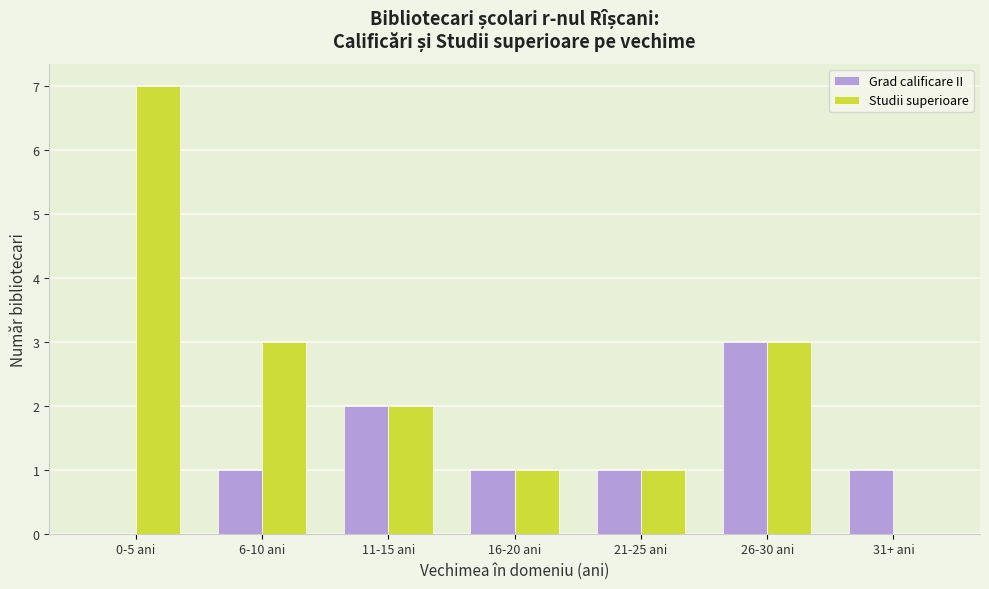

At which label does Studii superioare first exceed 2?

0-5 ani